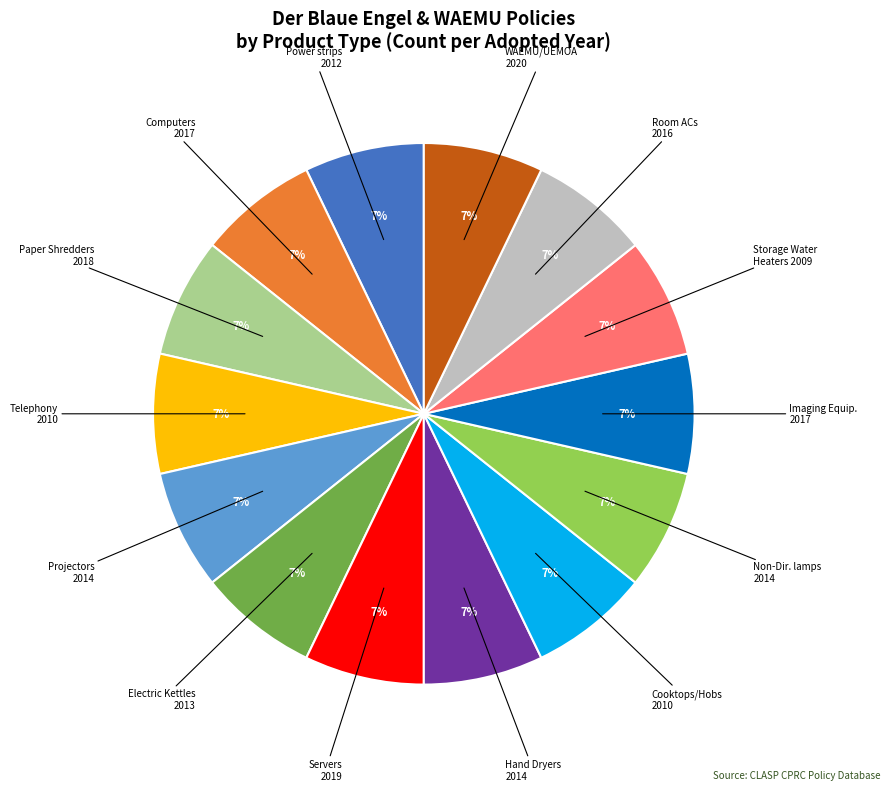

To the nearest percent, what is the average slice percentage?

7%